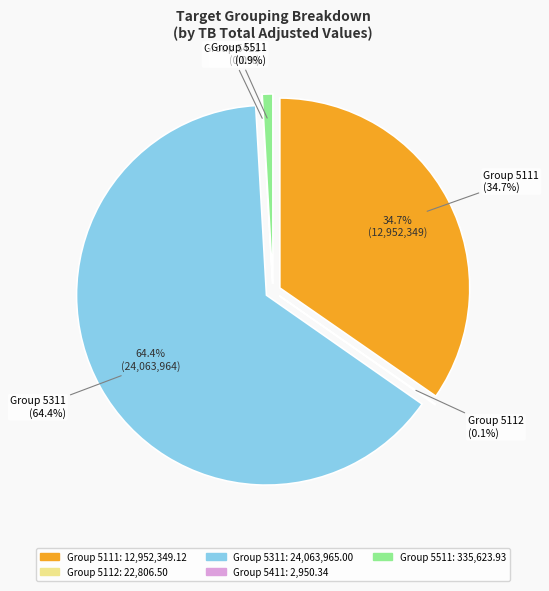

How many slices are in this pie chart?

5